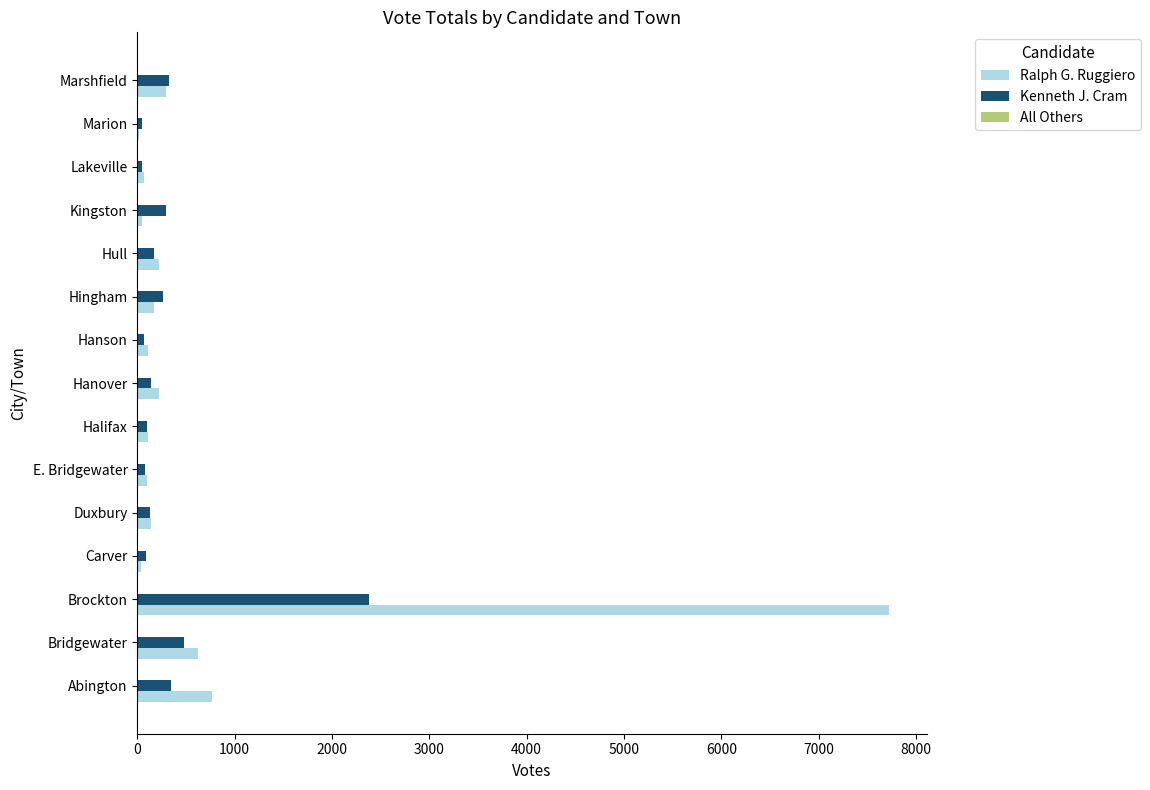

Which series has the largest total across all categories?

Ralph G. Ruggiero